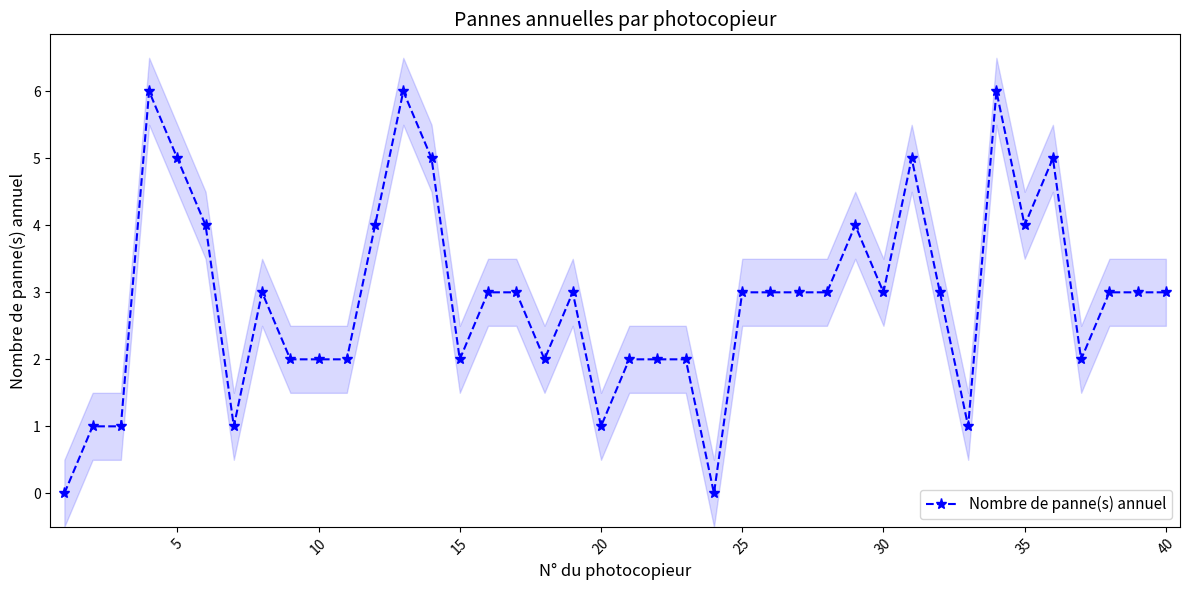

What is the maximum value for Nombre de panne(s) annuel?

6